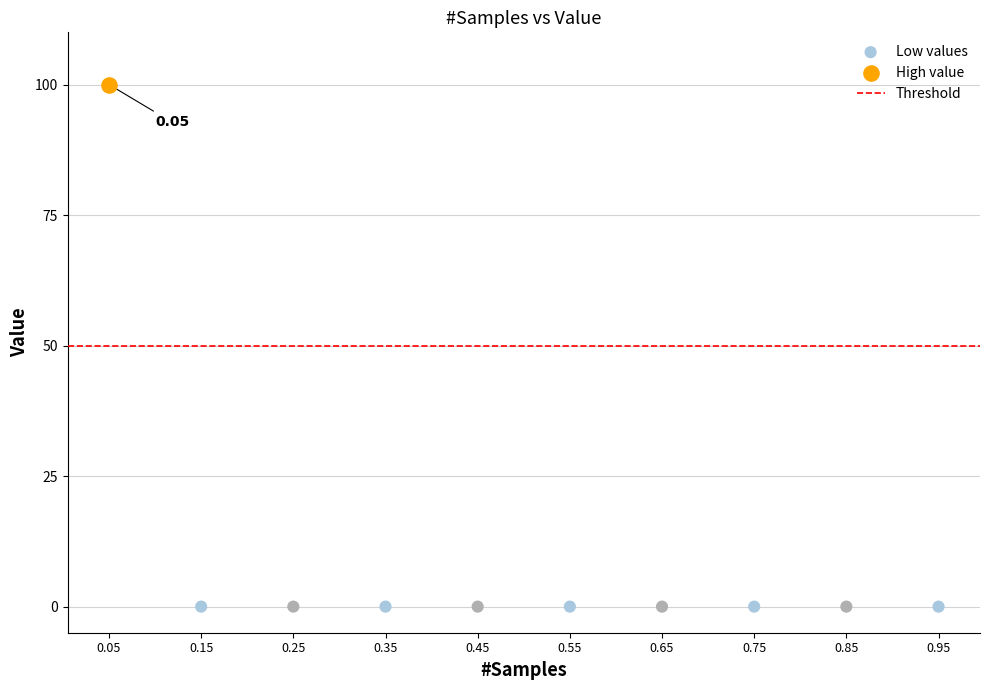

Which series contains the highest Y value?

High value